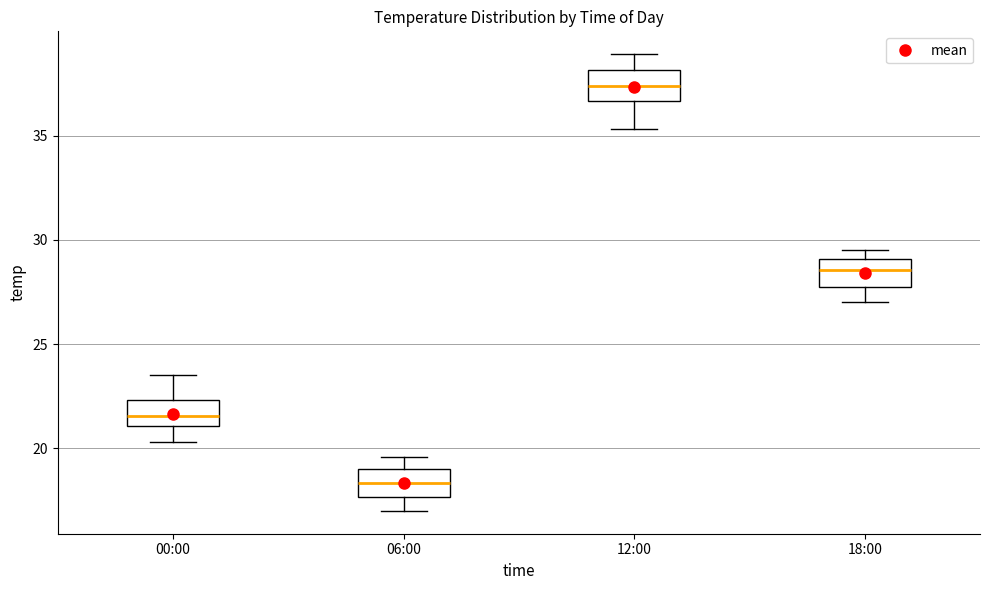

Reading left to right, read every box against the y-axis: the position of its median line, the range the box covers, and the ends of its whiskers. The values are not printed on the chart, so give them approximately, as read against the axis.

00:00: median 21.5, box 21.0 to 22.5, whiskers 20.5 to 23.5
06:00: median 18.5, box 17.5 to 19.0, whiskers 17.0 to 19.5
12:00: median 37.5, box 36.5 to 38.0, whiskers 35.5 to 39.0
18:00: median 28.5, box 28.0 to 29.0, whiskers 27.0 to 29.5